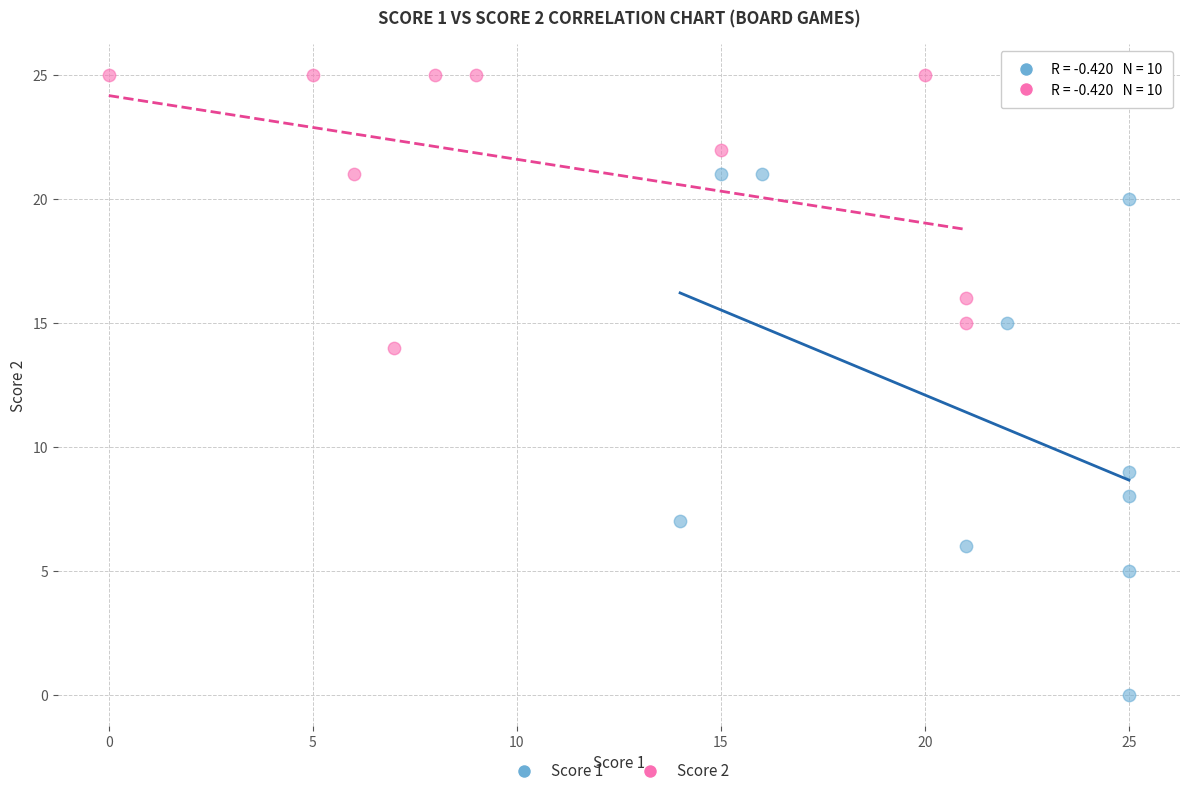

Which series contains the lowest Y value?

Score 1